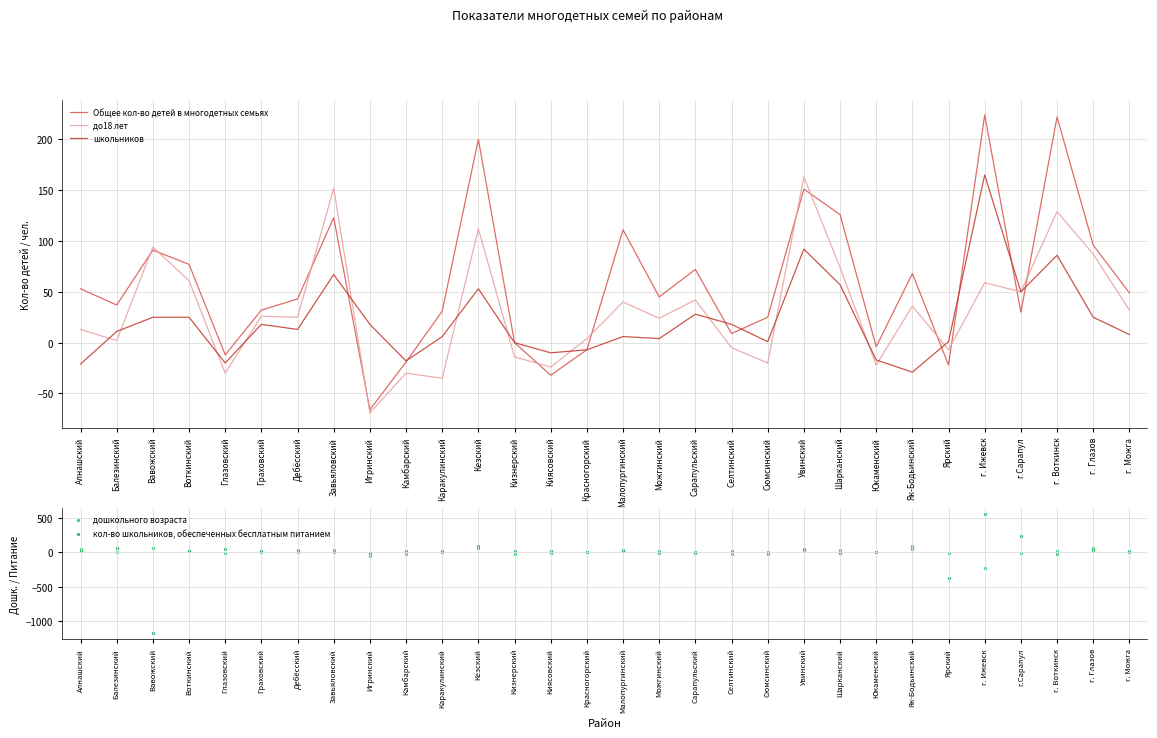

Which series contains the highest Y value?

кол-во школьников, обеспеченных бесплатным питанием